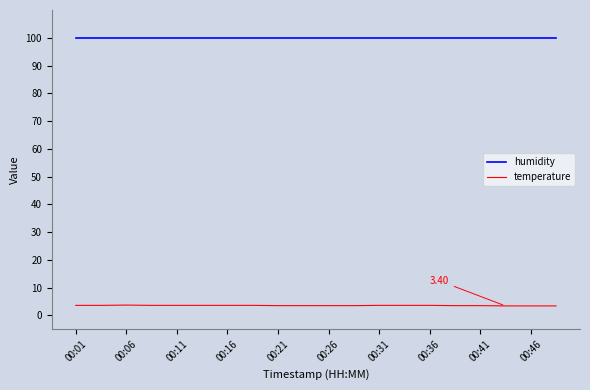

List the series in order of their overall mean, highest first.

humidity, temperature